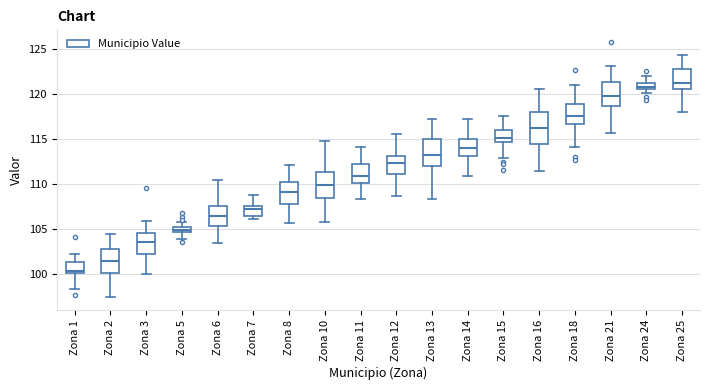

Where does the lower whisker of the box for Zona 5 end on the y-axis? The values are not printed on the chart, so give them approximately, as read against the axis.

104.0